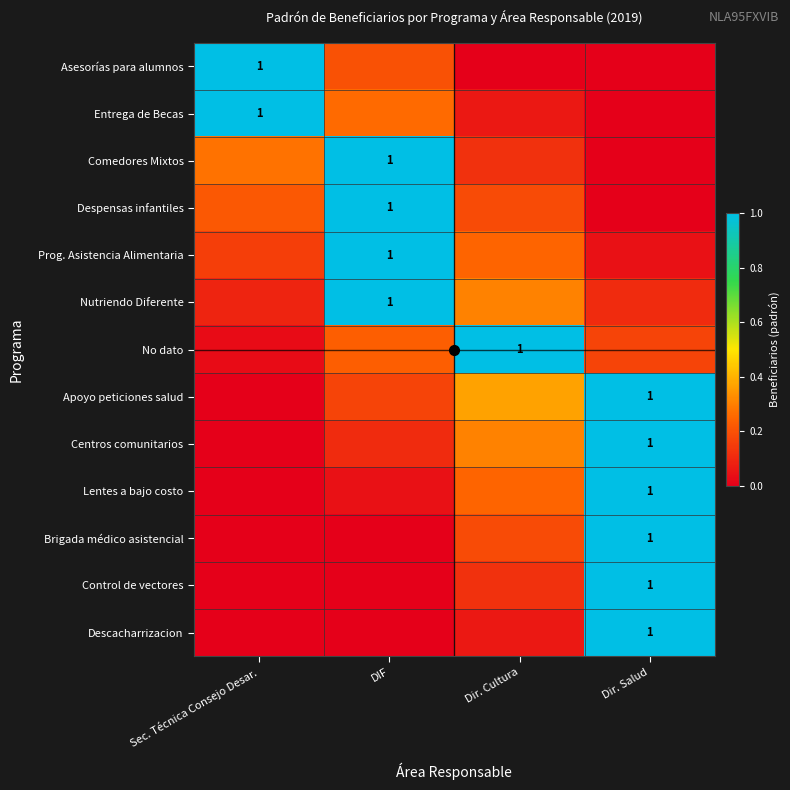

Where is Centros comunitarios nearest to the value 0?

Sec. Técnica Consejo Desar.